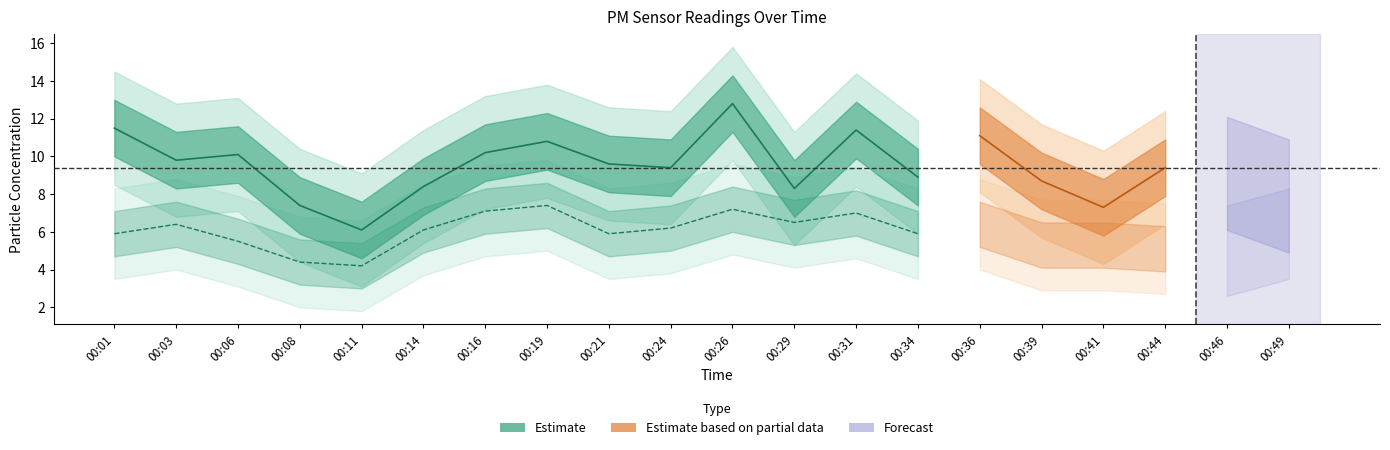

True or false: P2 has a value of 7.4 at 00:19.

True